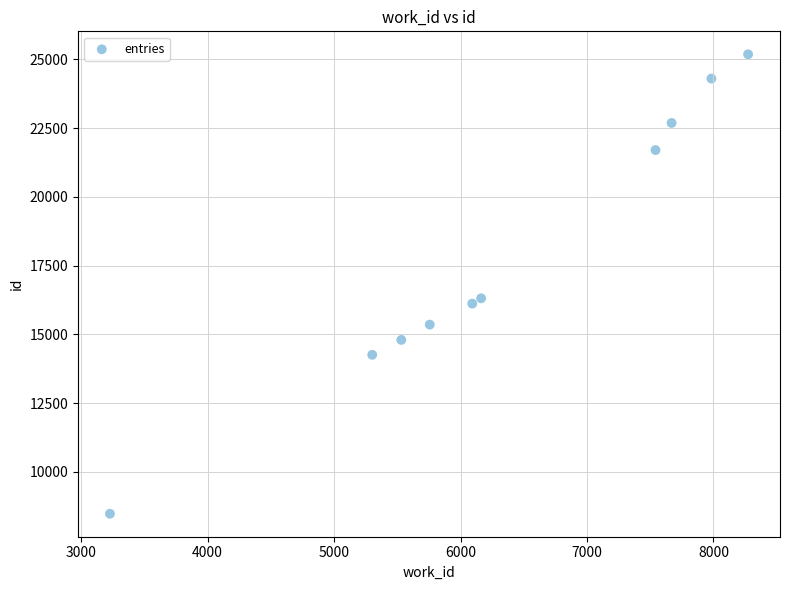

What is the range of X values (max minus min)?

5046